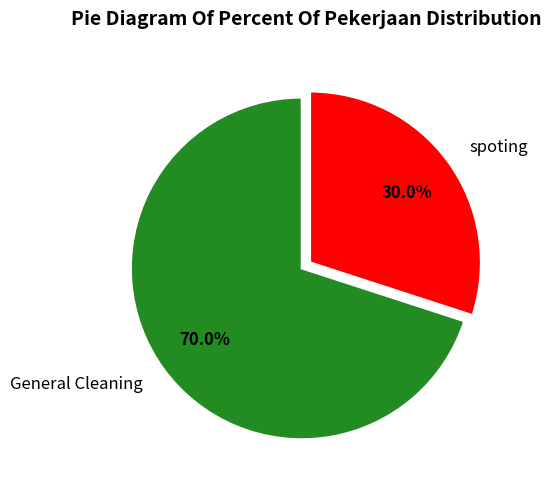

Is spoting the majority of the pie?

No